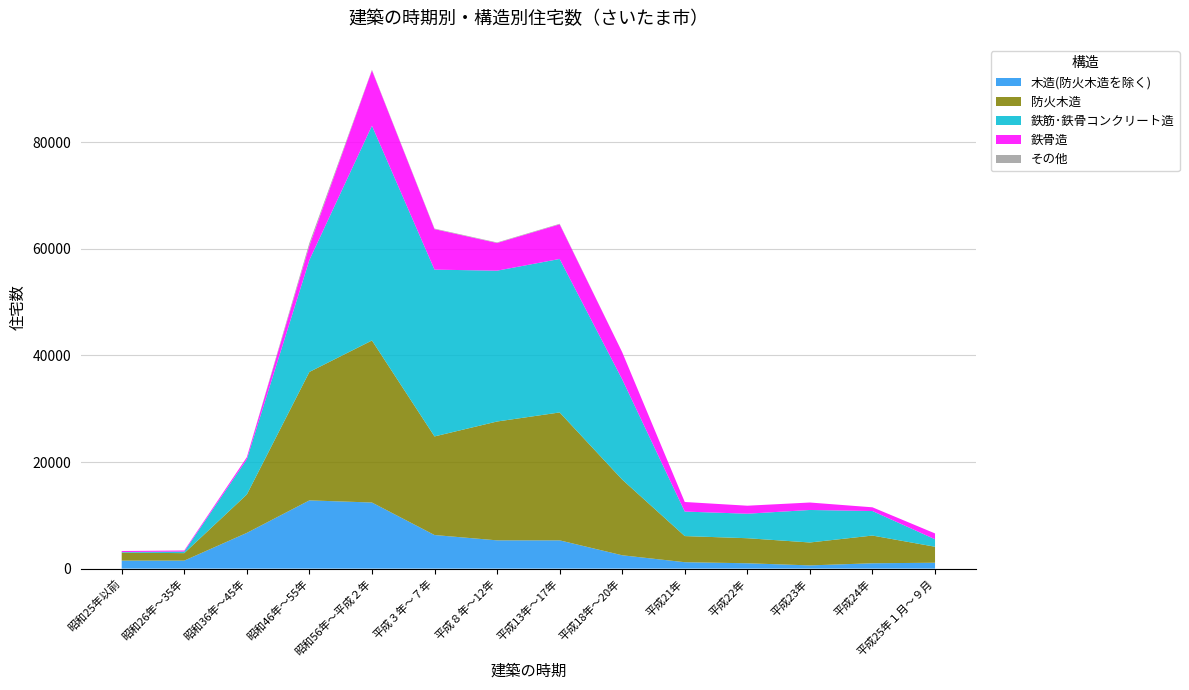

Reading left to right, extract all data points from this chart.

木造(防火木造を除く): 昭和25年以前=1500	昭和26年～35年=1500	昭和36年～45年=6700	昭和46年～55年=12800	昭和56年～平成２年=12400	平成３年～７年=6300	平成８年～12年=5300	平成13年～17年=5300	平成18年～20年=2500	平成21年=1200	平成22年=1000	平成23年=600	平成24年=1000	平成25年１月～９月=1100
防火木造: 昭和25年以前=1500	昭和26年～35年=1400	昭和36年～45年=7200	昭和46年～55年=24100	昭和56年～平成２年=30400	平成３年～７年=18500	平成８年～12年=22300	平成13年～17年=24000	平成18年～20年=14200	平成21年=4900	平成22年=4700	平成23年=4300	平成24年=5200	平成25年１月～９月=3000
鉄筋･鉄骨コンクリート造: 昭和25年以前=100	昭和26年～35年=300	昭和36年～45年=6600	昭和46年～55年=21000	昭和56年～平成２年=40300	平成３年～７年=31300	平成８年～12年=28300	平成13年～17年=28800	平成18年～20年=18800	平成21年=4600	平成22年=4600	平成23年=6100	平成24年=4600	平成25年１月～９月=1400
鉄骨造: 昭和25年以前=200	昭和26年～35年=200	昭和36年～45年=400	昭和46年～55年=2700	昭和56年～平成２年=10400	平成３年～７年=7600	平成８年～12年=5200	平成13年～17年=6500	平成18年～20年=5100	平成21年=1800	平成22年=1500	平成23年=1400	平成24年=700	平成25年１月～９月=1100
その他: 昭和25年以前=0	昭和26年～35年=0	昭和36年～45年=0	昭和46年～55年=500	昭和56年～平成２年=100	平成３年～７年=100	平成８年～12年=100	平成13年～17年=100	平成18年～20年=0	平成21年=0	平成22年=0	平成23年=0	平成24年=0	平成25年１月～９月=0